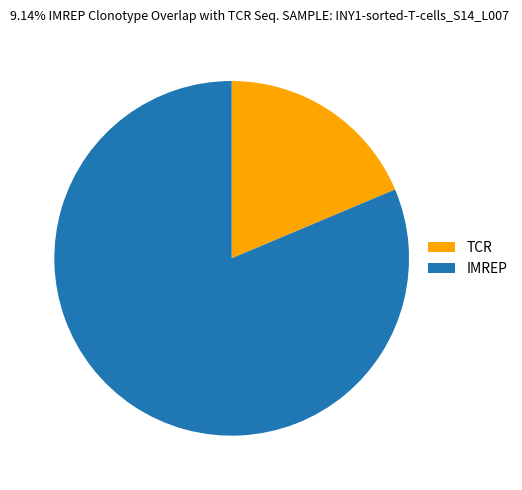

Which slice represents more than half of the pie?

IMREP